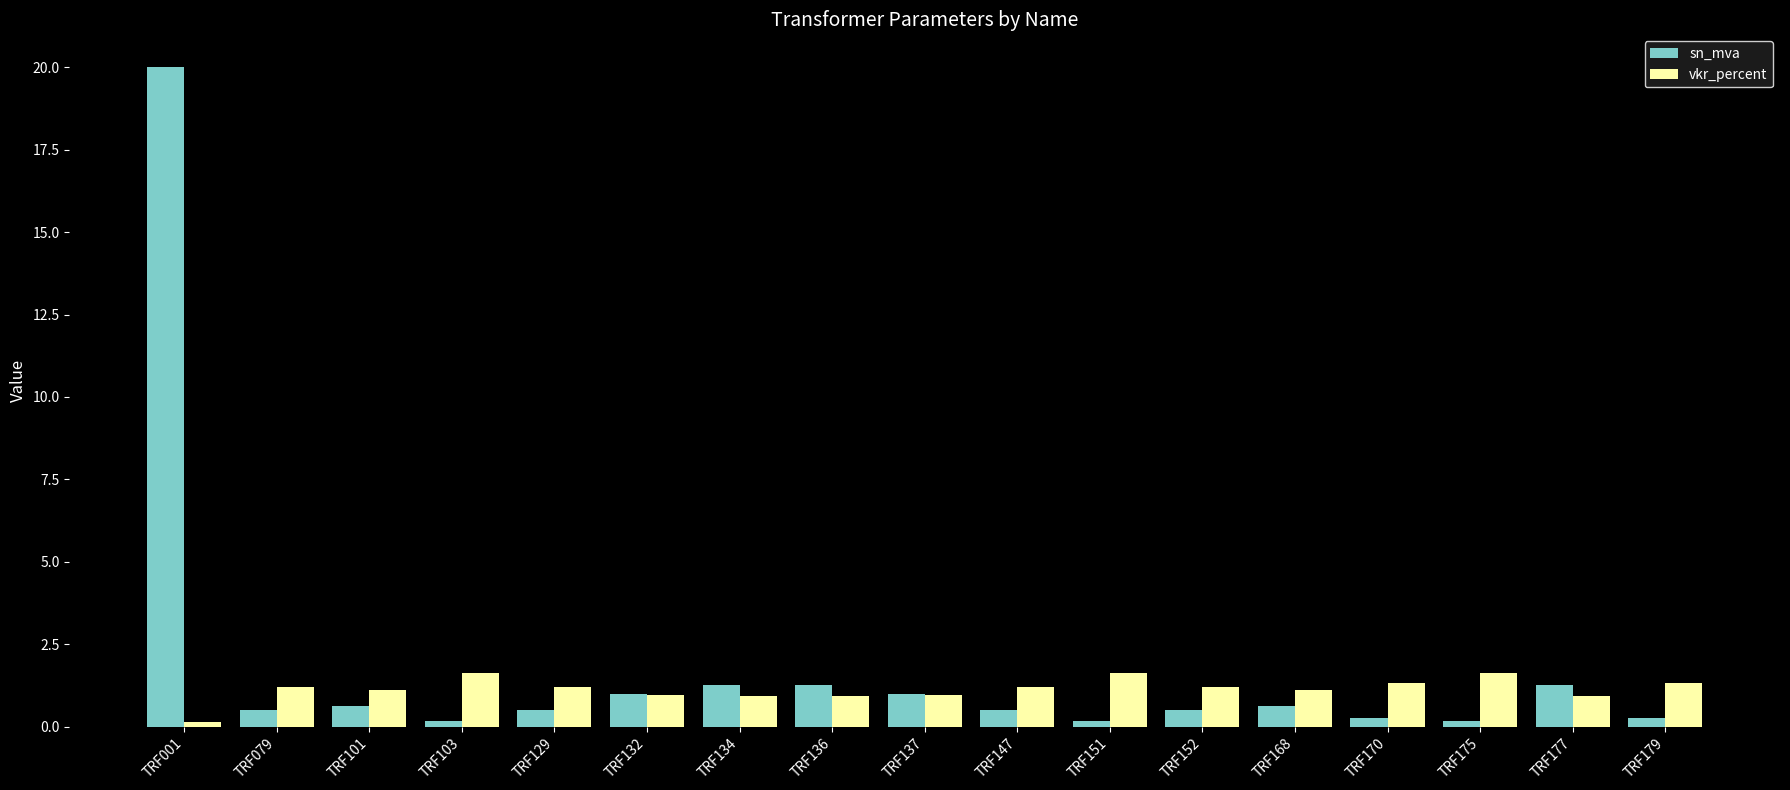

Which series has the largest total across all categories?

sn_mva